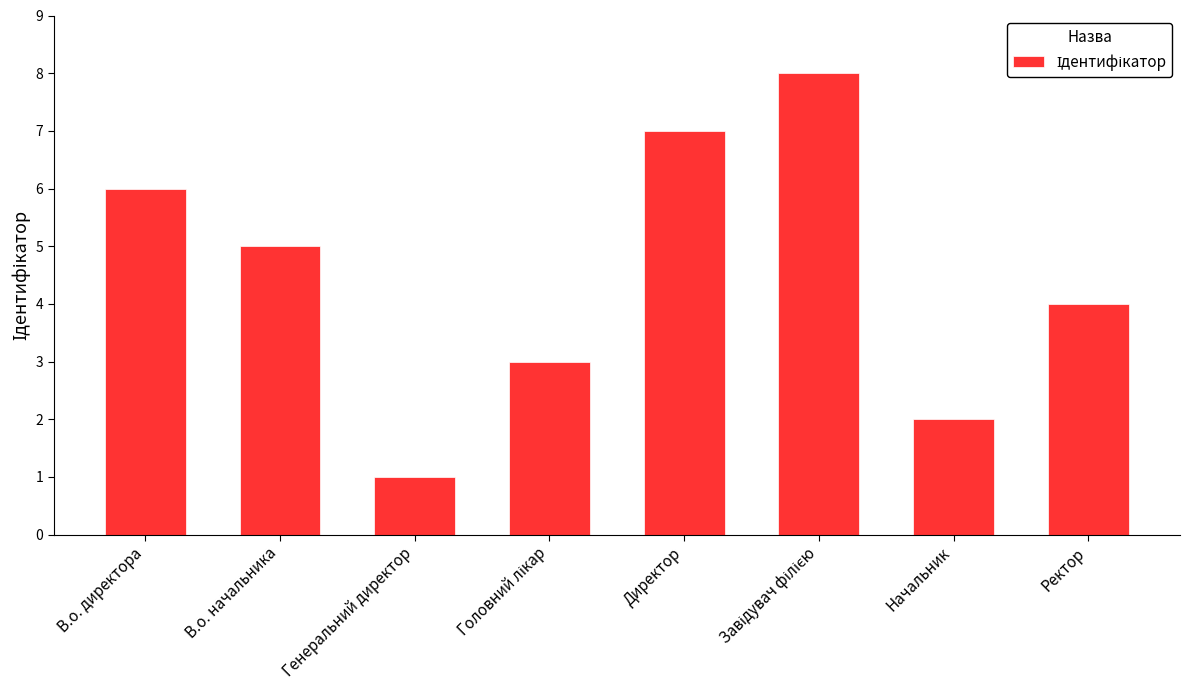

What is the approximate value at Ректор?

4